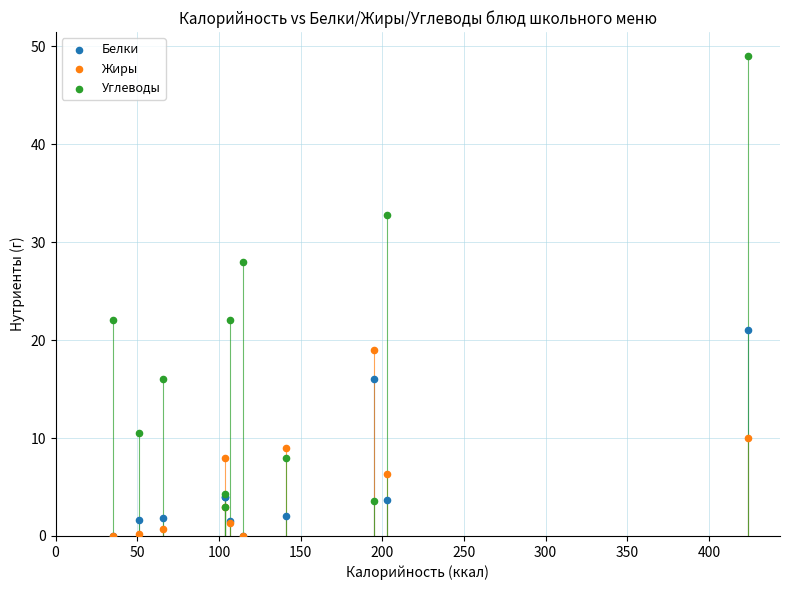

In the Углеводы series, what Y value is closest to 26?

28.0